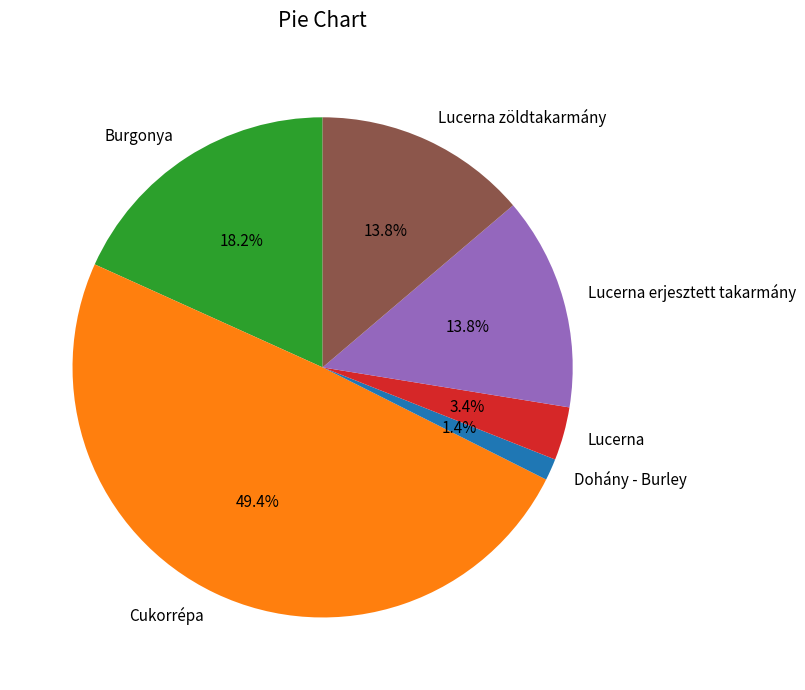

What is the ratio of the value at Lucerna to the value at Burgonya?

0.2